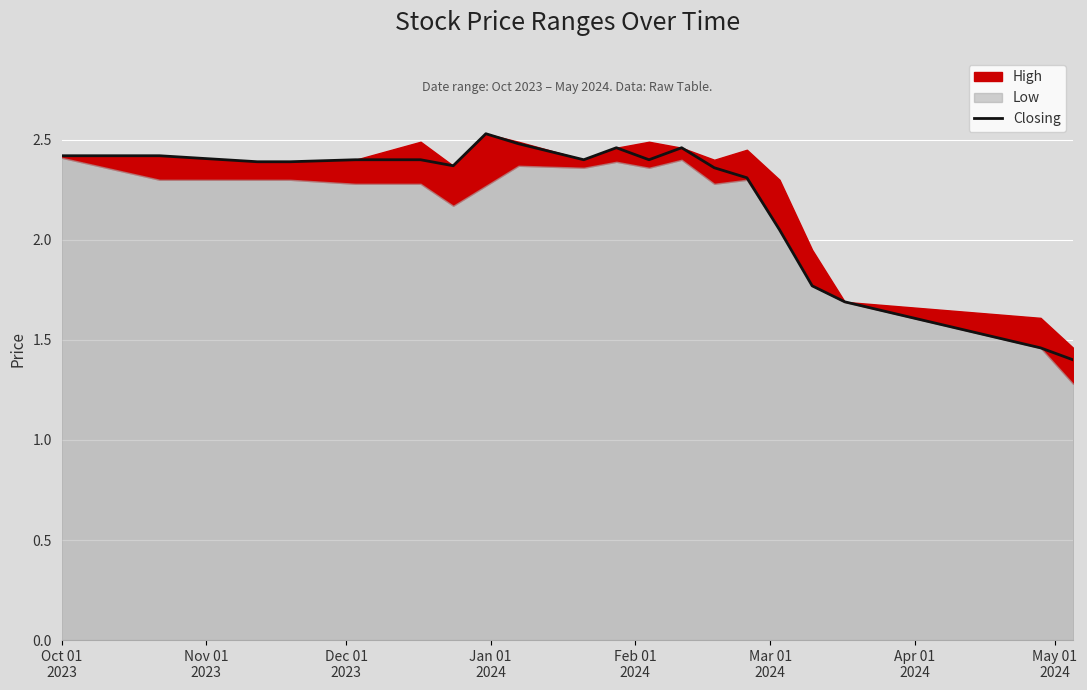

How many lines are shown in the chart?

1